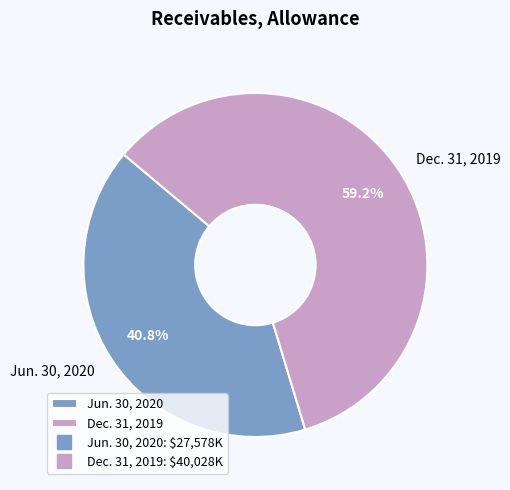

What percentage is NOT represented by Dec. 31, 2019?

40.8%